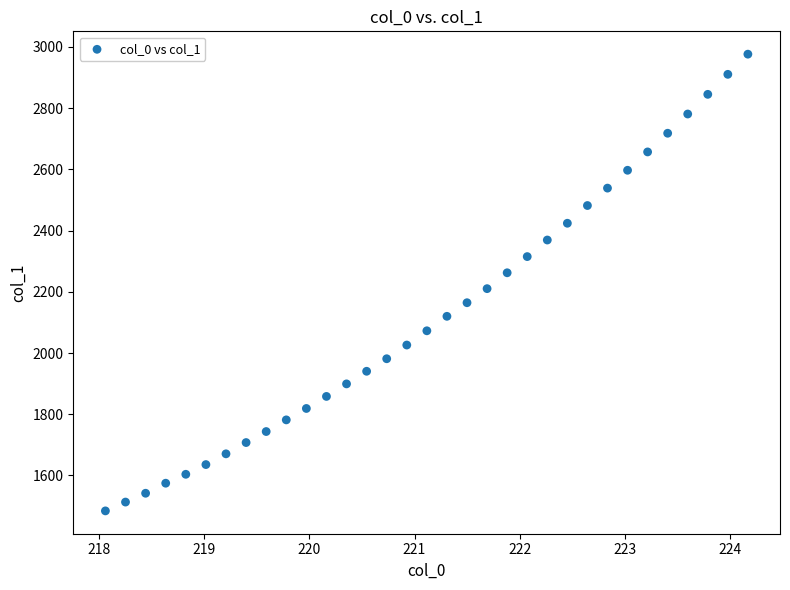

What is the range of Y values (max minus min)?

1492.0